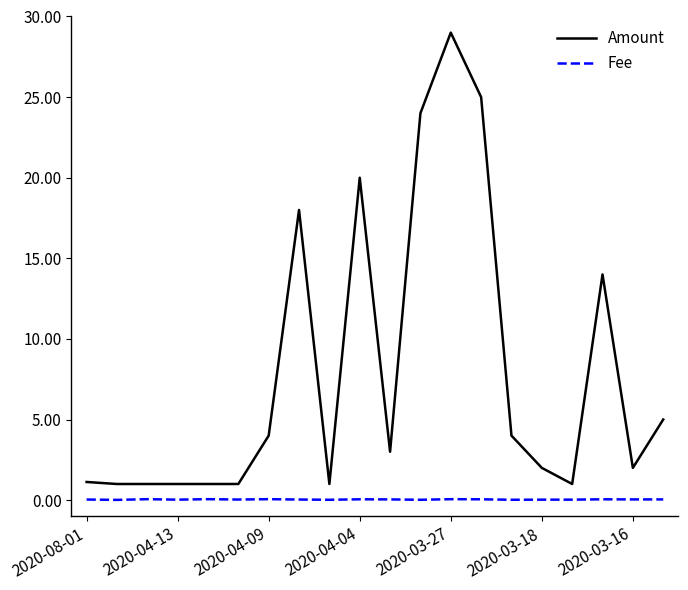

True or false: Fee and Amount intersect in this chart.

False